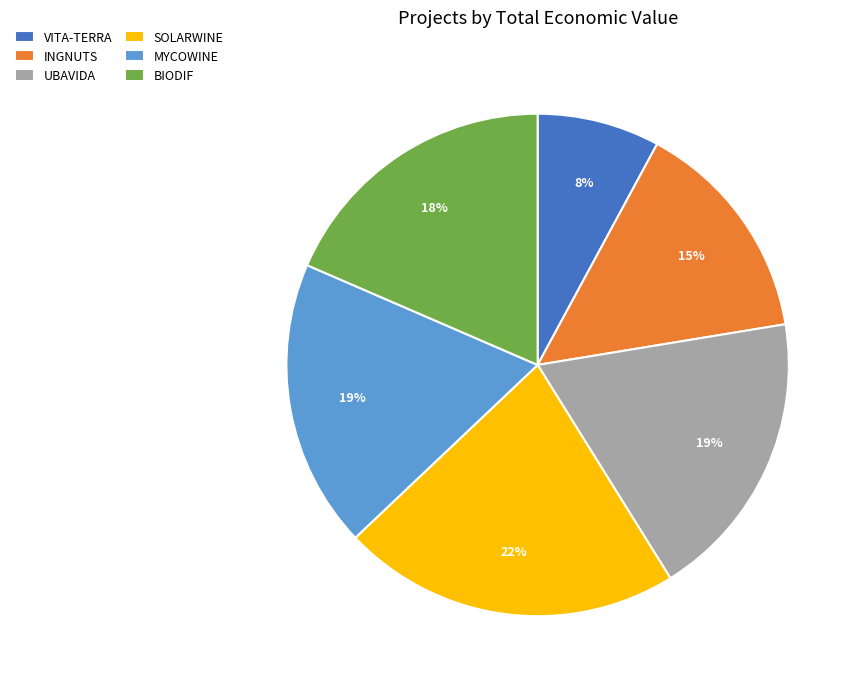

What percentage is the INGNUTS slice, to the nearest percent?

15%